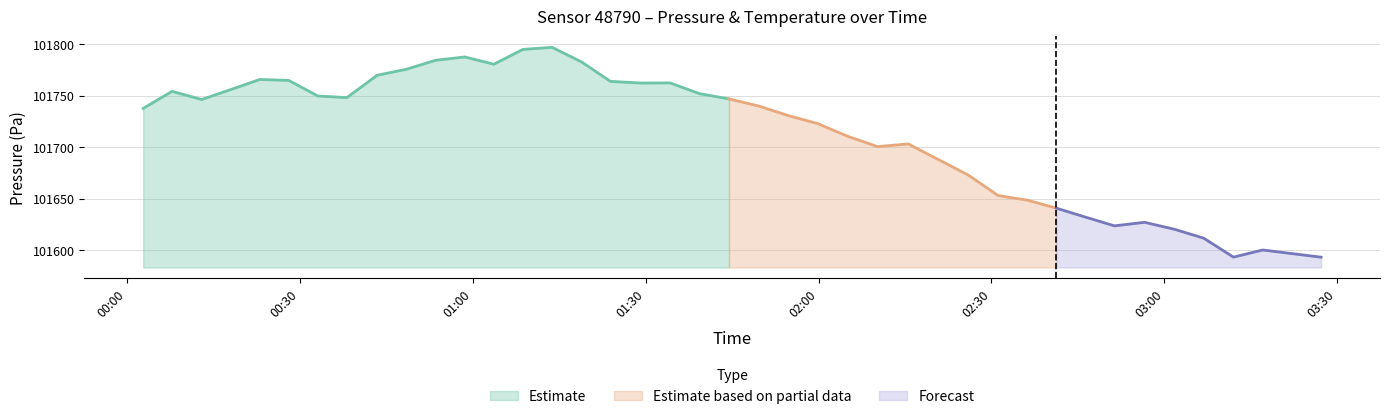

Between 2023-10-09T01:54:45 and 2023-10-09T03:27:13, which series saw the biggest shift?

pressure